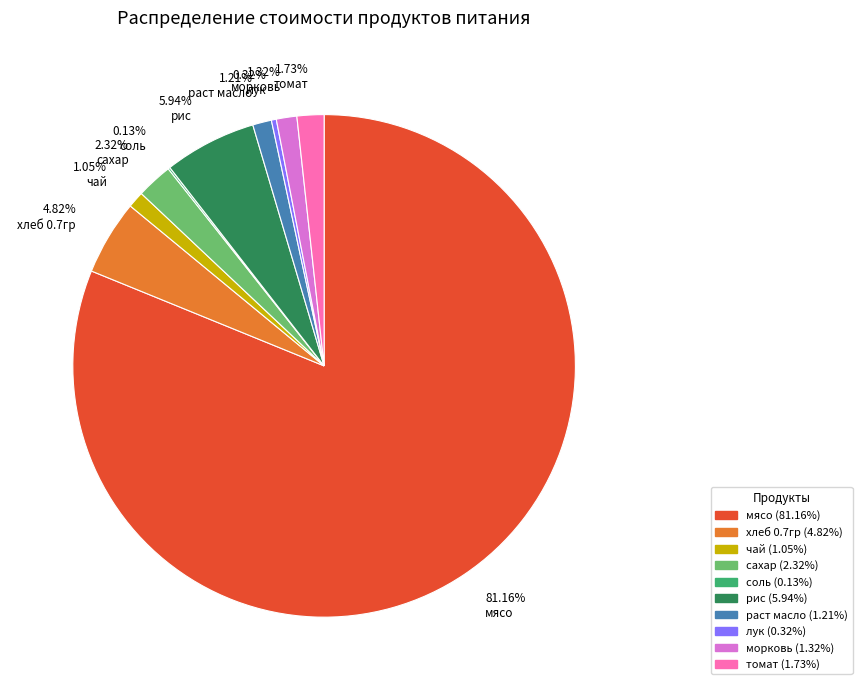

To the nearest percent, what is the difference between the largest and smallest slice percentages?

81%